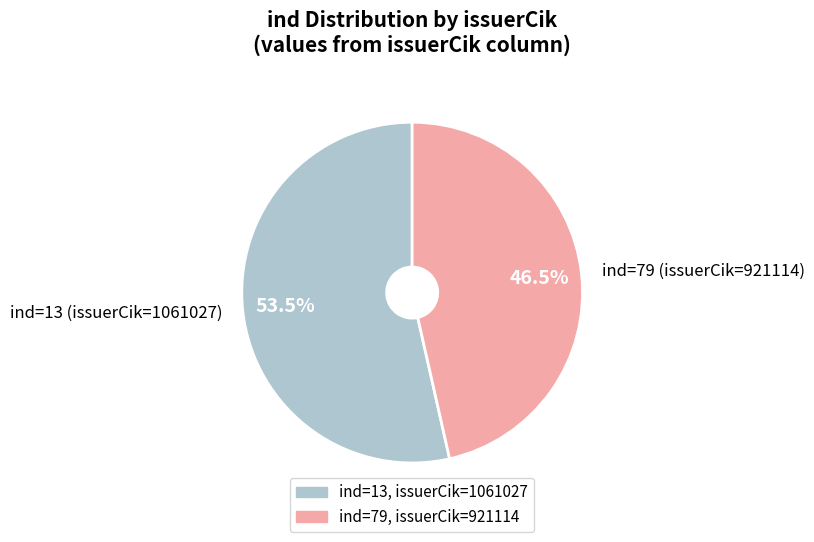

Does ind=79 (issuerCik=921114) account for over 50% of the chart?

No